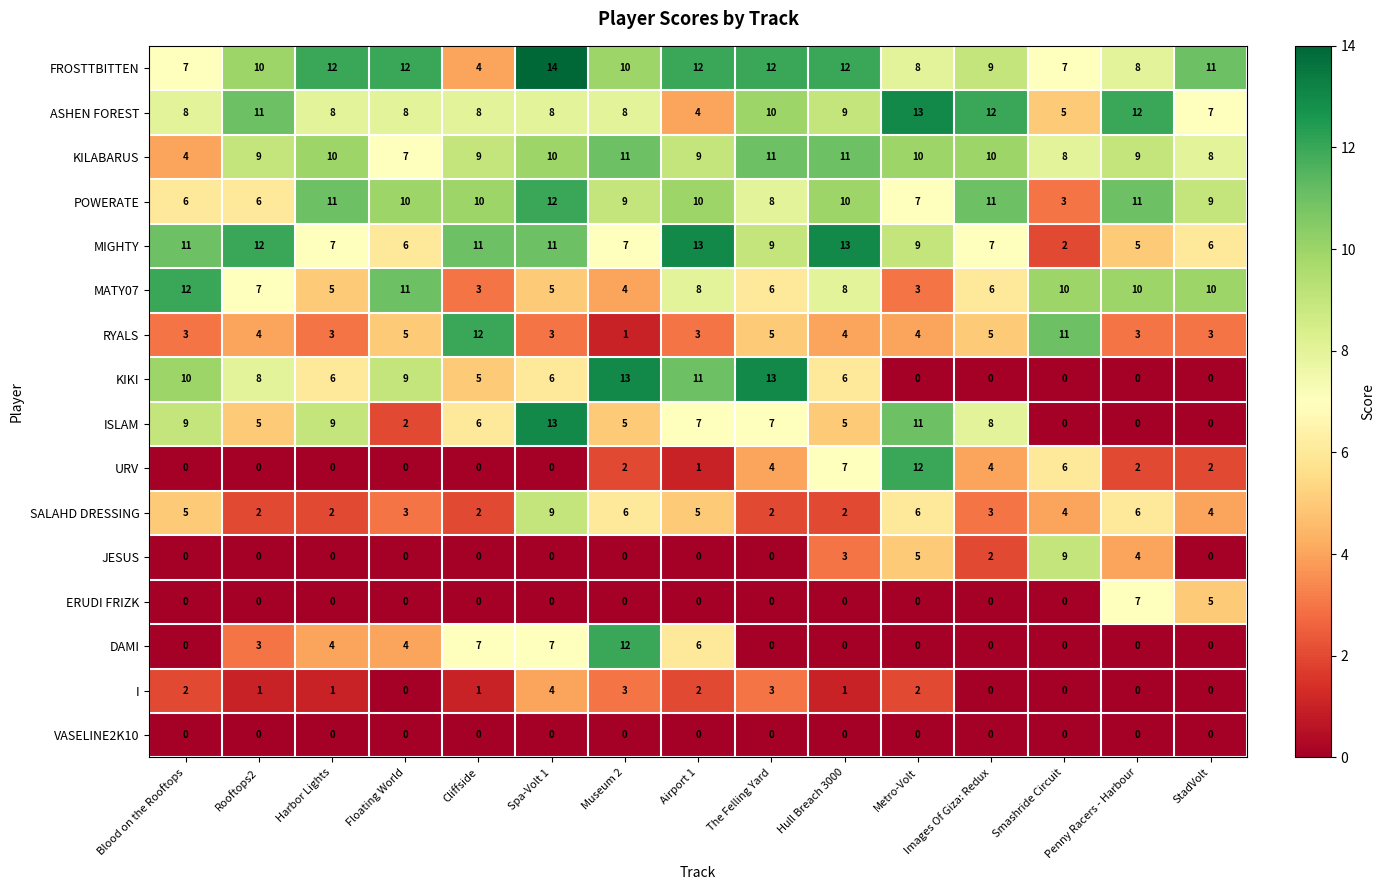

True or false: MATY07 has a value of 11 at Airport 1.

False